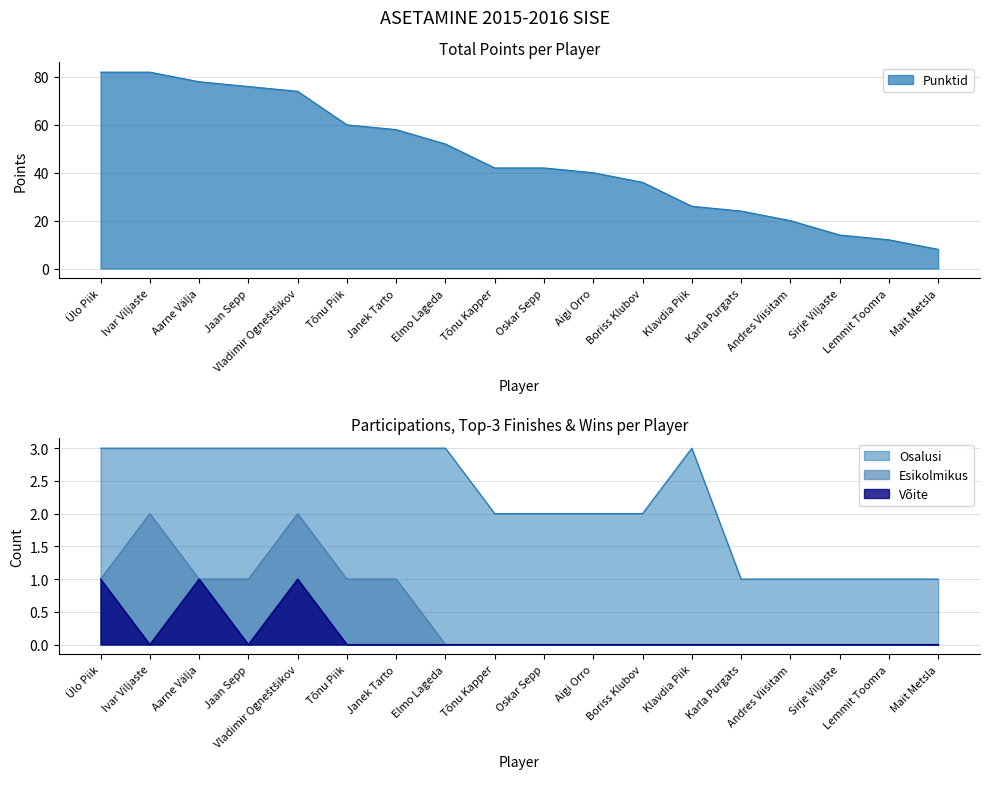

True or false: Punktid and Osalusi cross at least once.

False